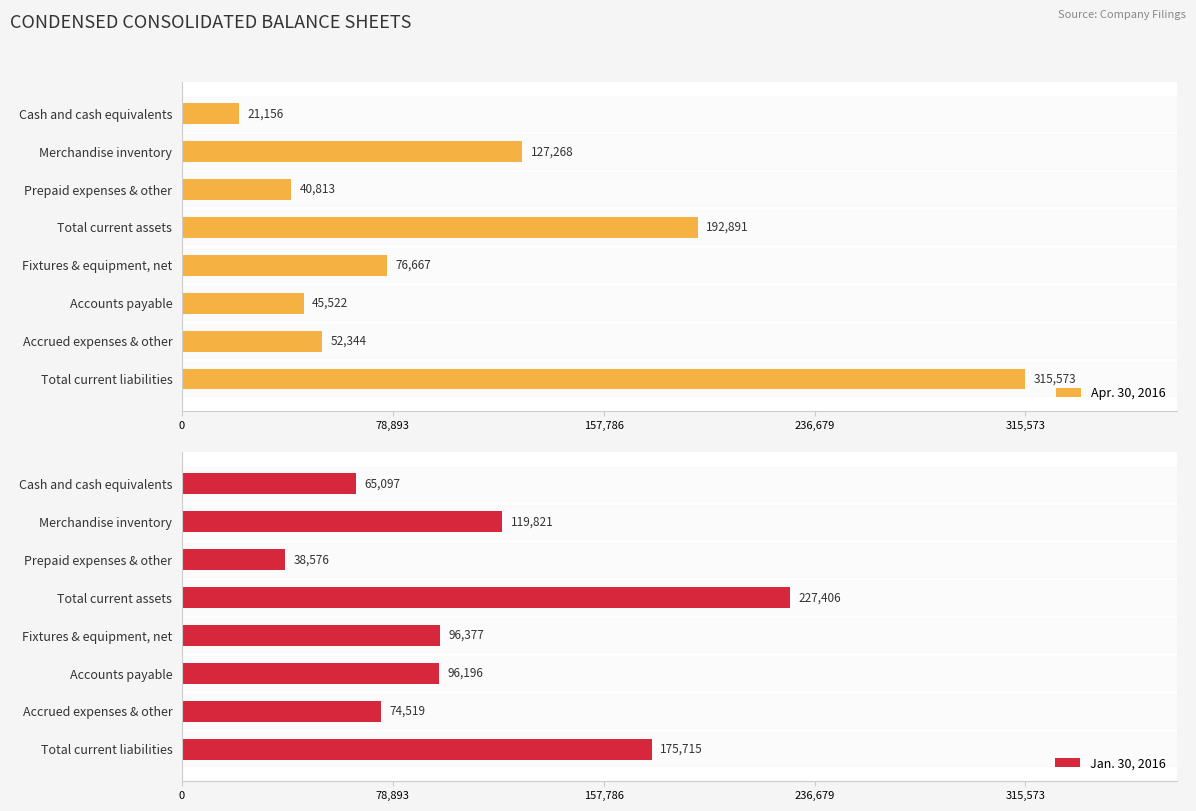

Which category has the lowest value in the Apr. 30, 2016 series?

Cash and cash equivalents